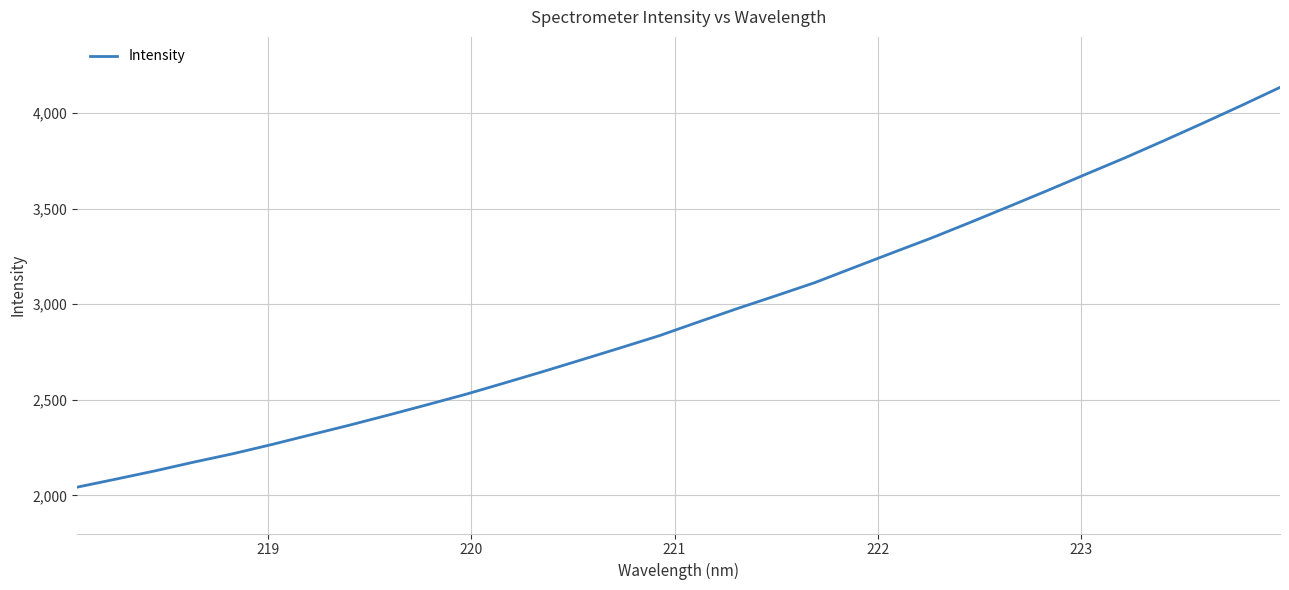

What is the smallest value displayed?

2042.6